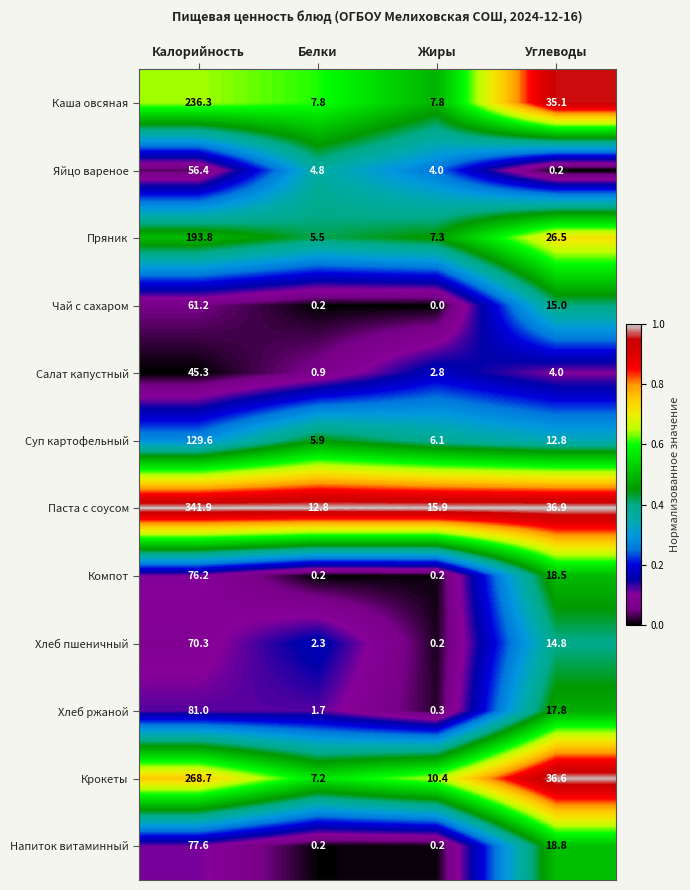

What is the spread (max minus min) of values at Калорийность?

296.6